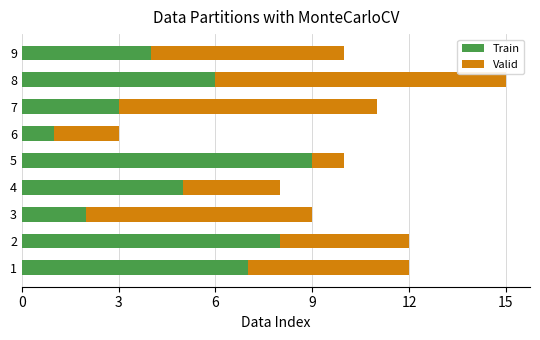

What is the difference between the maximum and minimum values in the Train series?

8